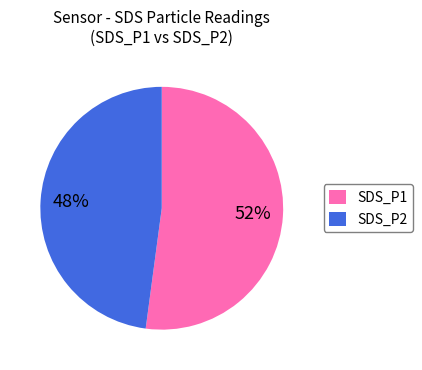

What is the largest slice in the pie chart?

SDS_P1